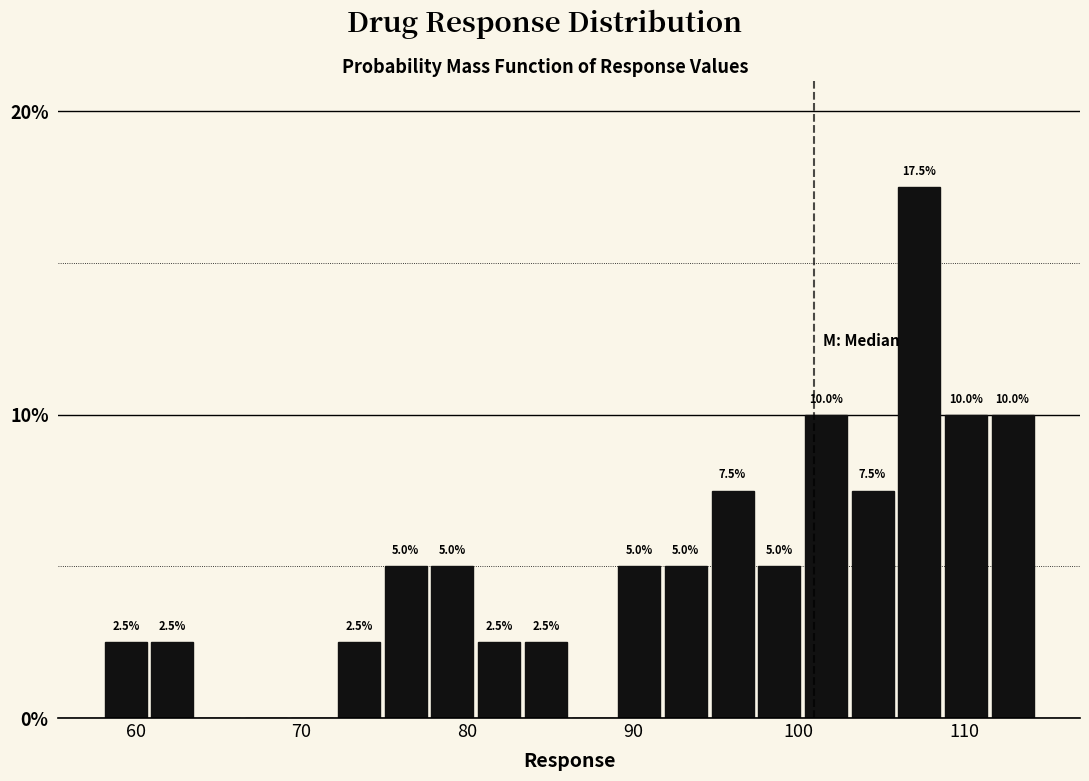

Around what value on the x-axis is the tallest bar? Give the approximate position of its centre, as read against the axis.

107